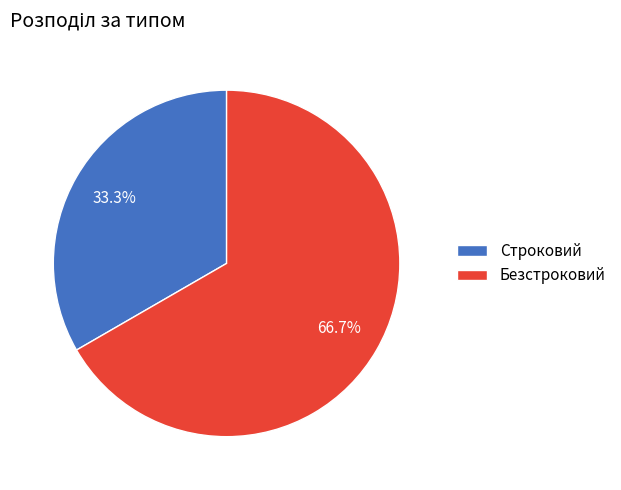

What is the total percentage of Безстроковий and Строковий?

100.0%